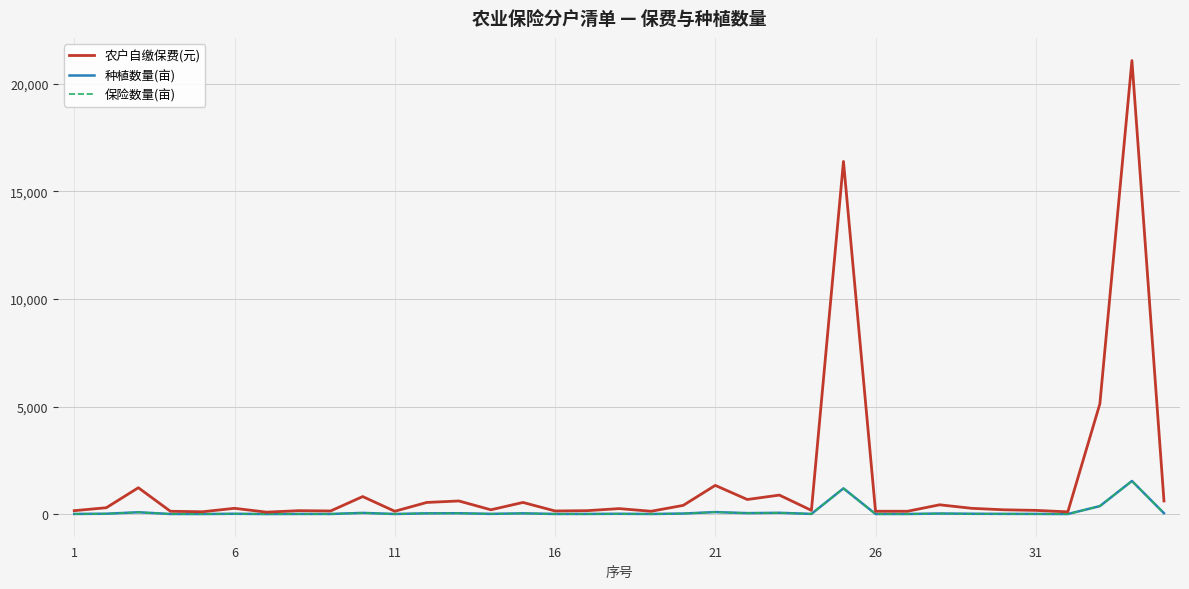

True or false: 农户自缴保费(元) and 保险数量(亩) intersect in this chart.

False